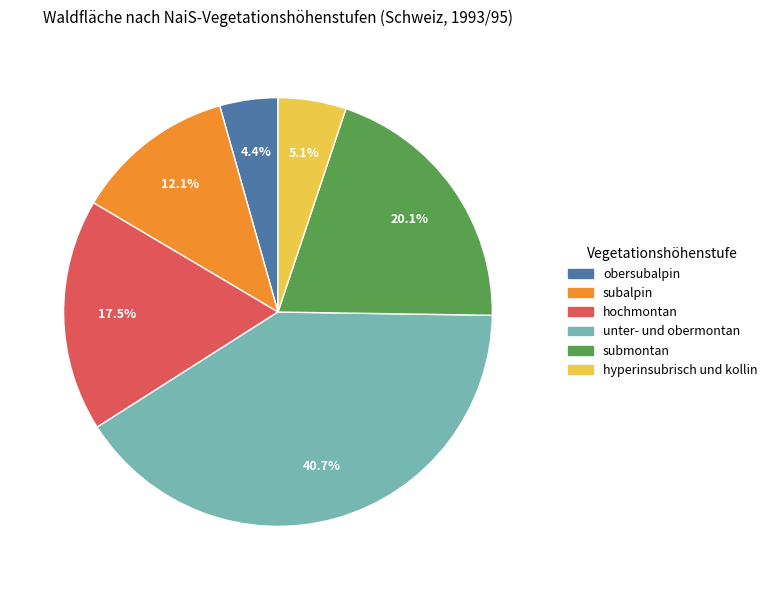

To the nearest percent, what is the difference between the subalpin and submontan slice percentages?

8%